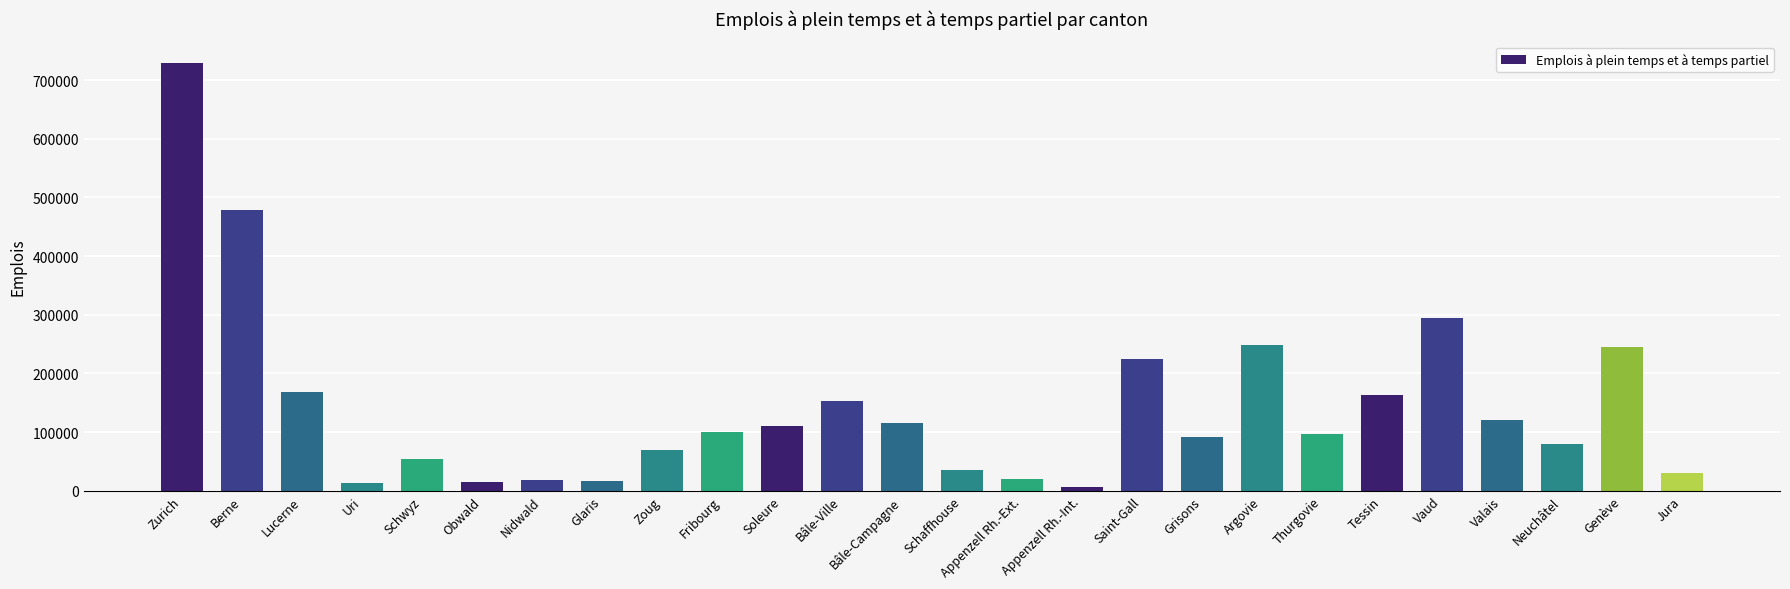

At which label is the value closest to 367644?

Vaud